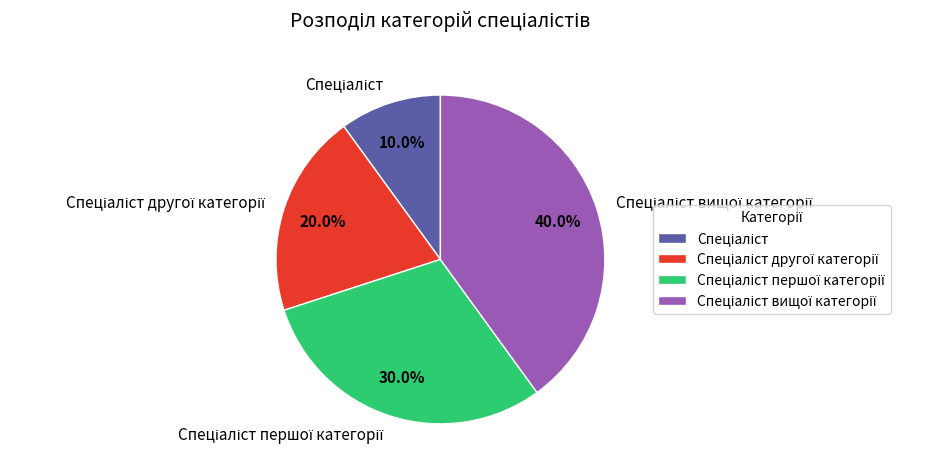

Does any single category account for the majority?

No